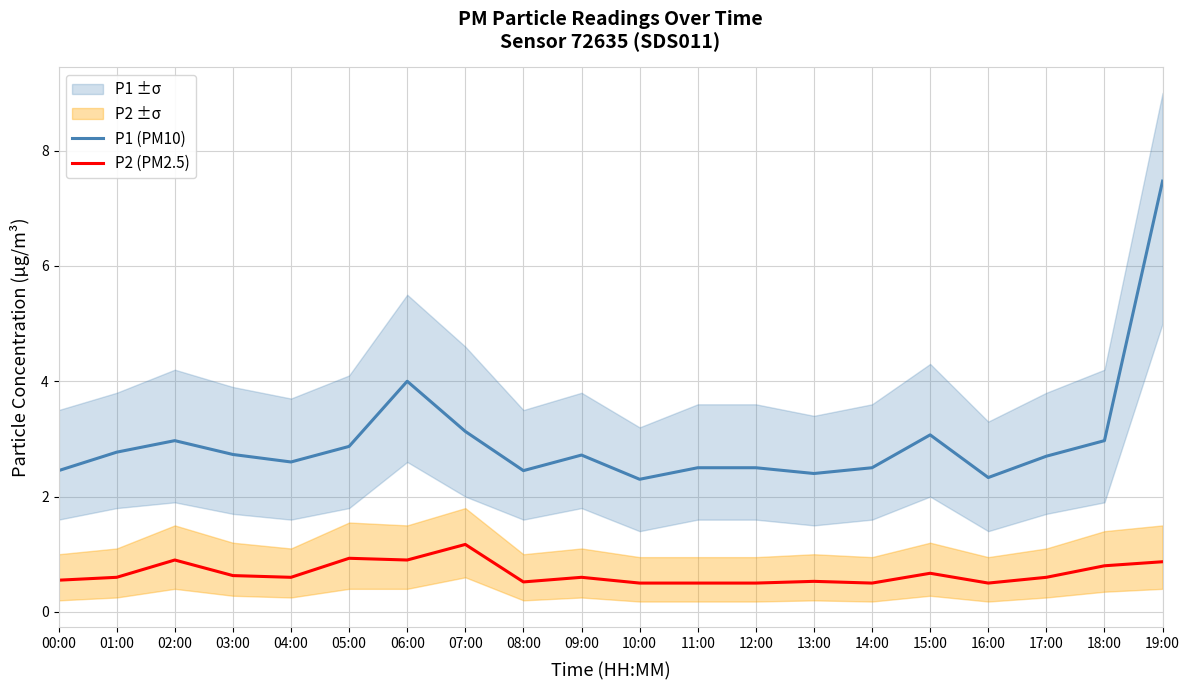

What is the label of the 3rd point from the left?

02:00